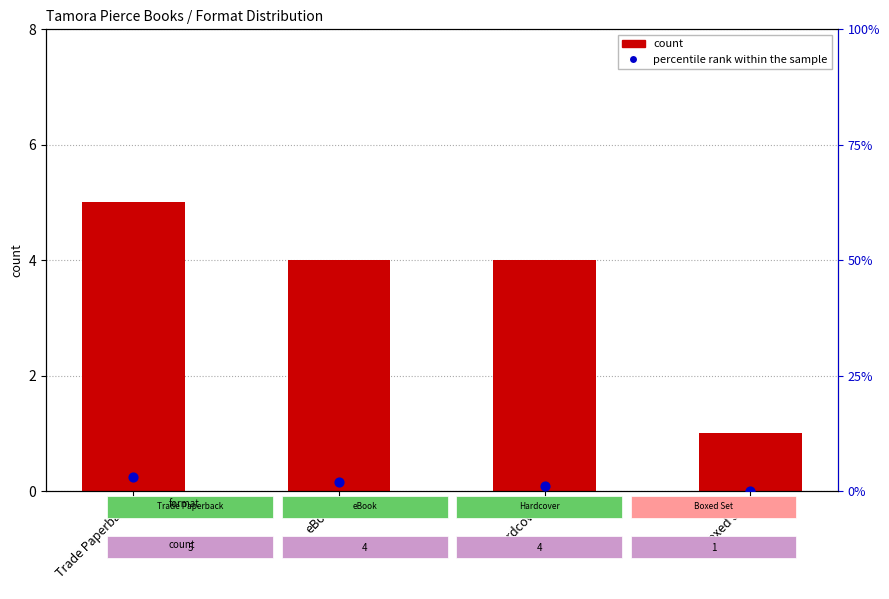

At how many categories does at least one series exceed 0?

4